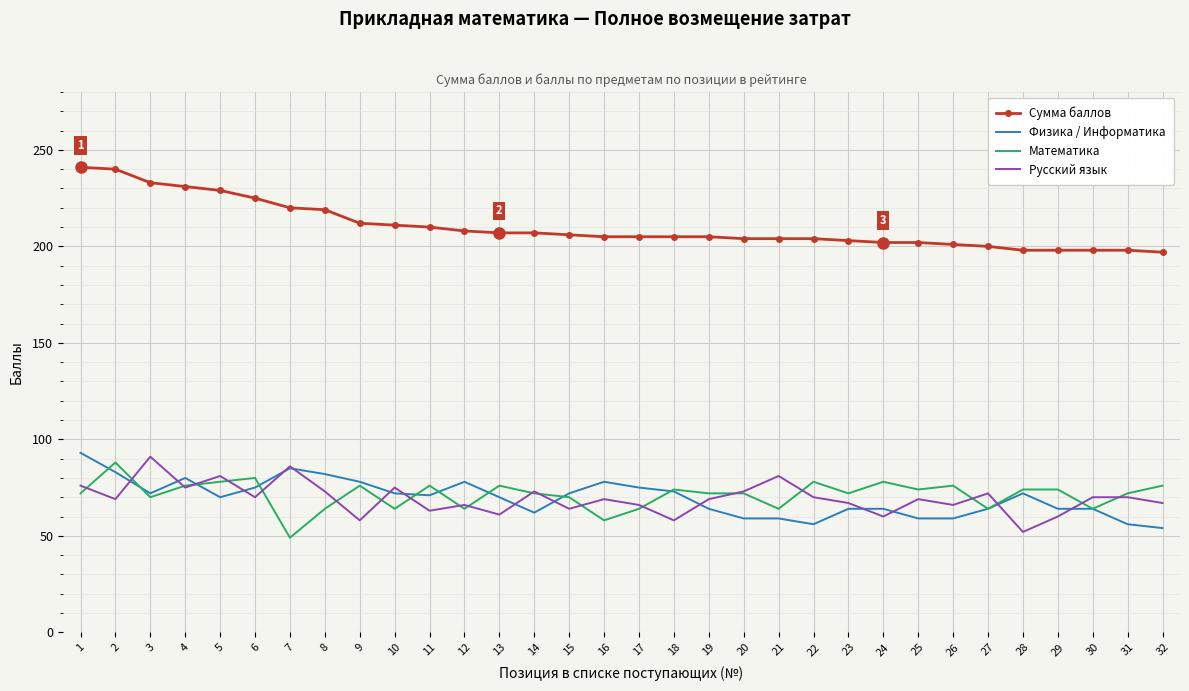

Which series has the largest total across all categories?

Сумма баллов